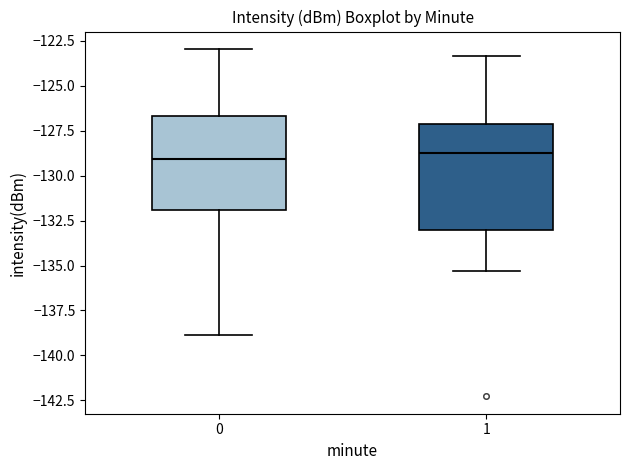

Where does the median line of the box at x = 0 sit on the y-axis? The values are not printed on the chart, so give them approximately, as read against the axis.

-129.0